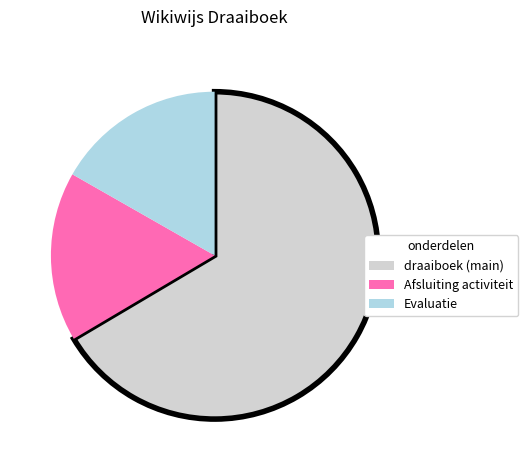

Is there a majority slice in this chart?

Yes